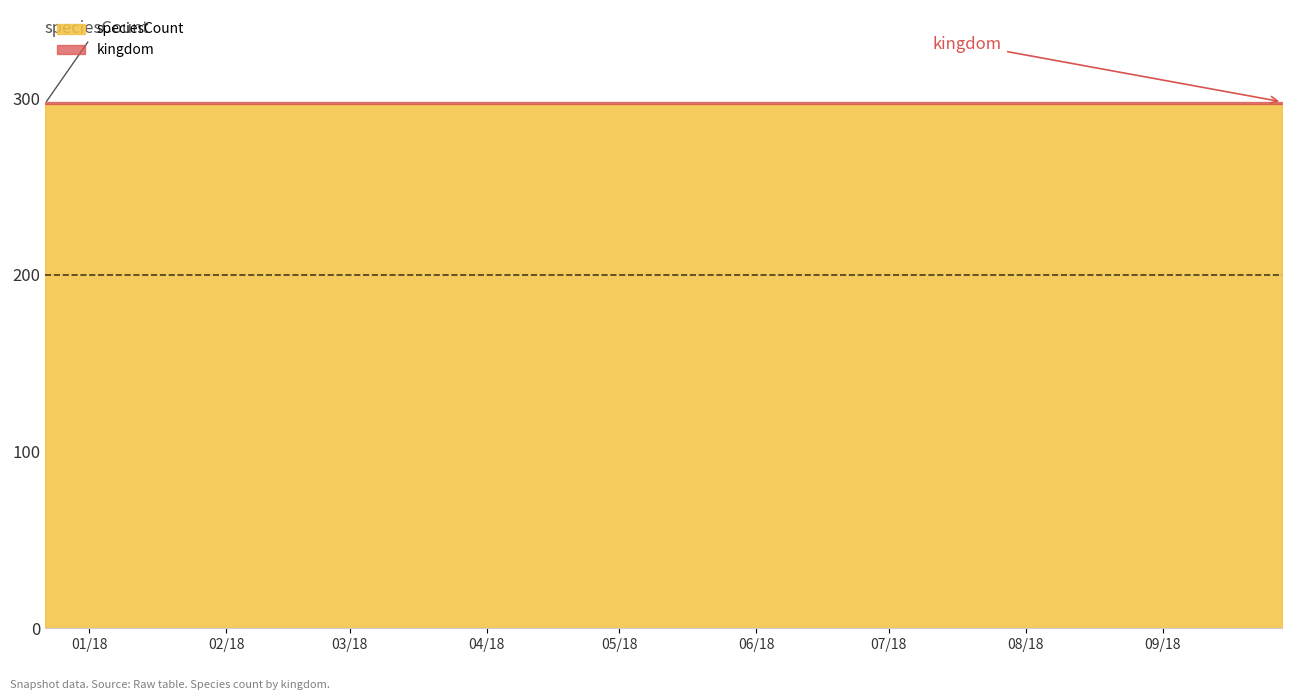

What is the spread (max minus min) of values at 2017-12-22?

296